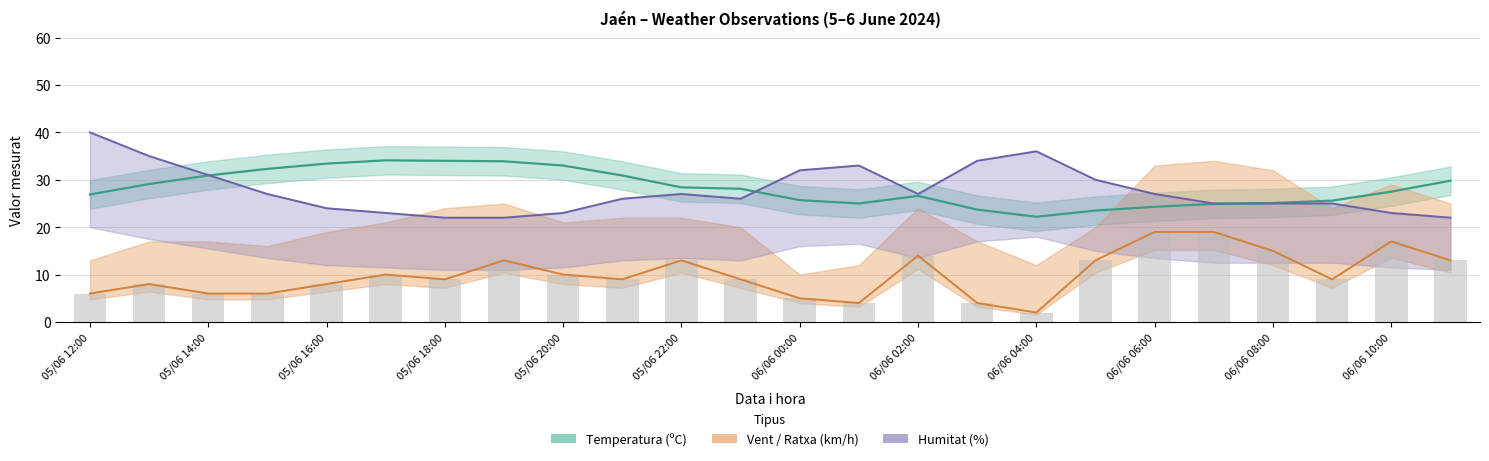

True or false: Temperatura (ºC) has a value of 23.7 at 06/06 03:00.

True